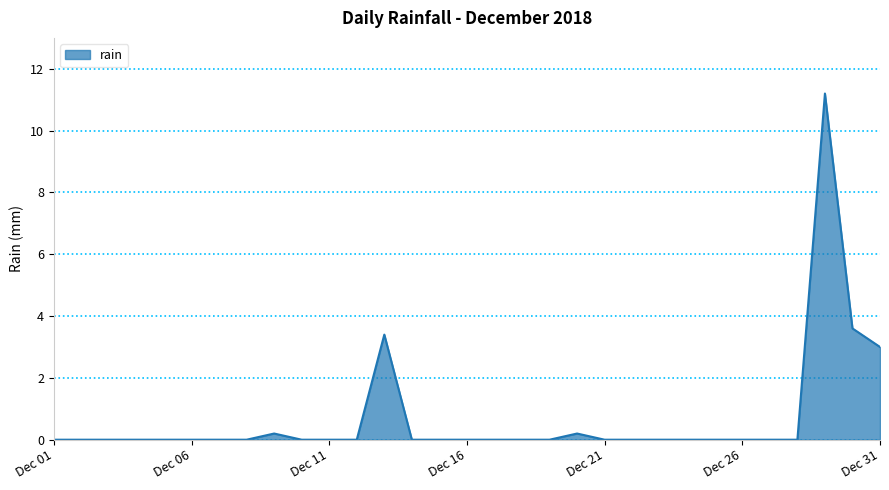

Count the number of data series in this chart.

1